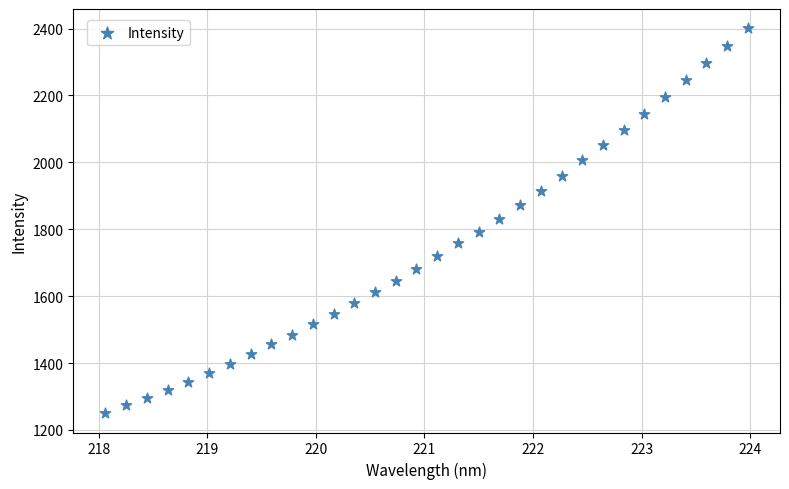

What is the range of X values (max minus min)?

5.9